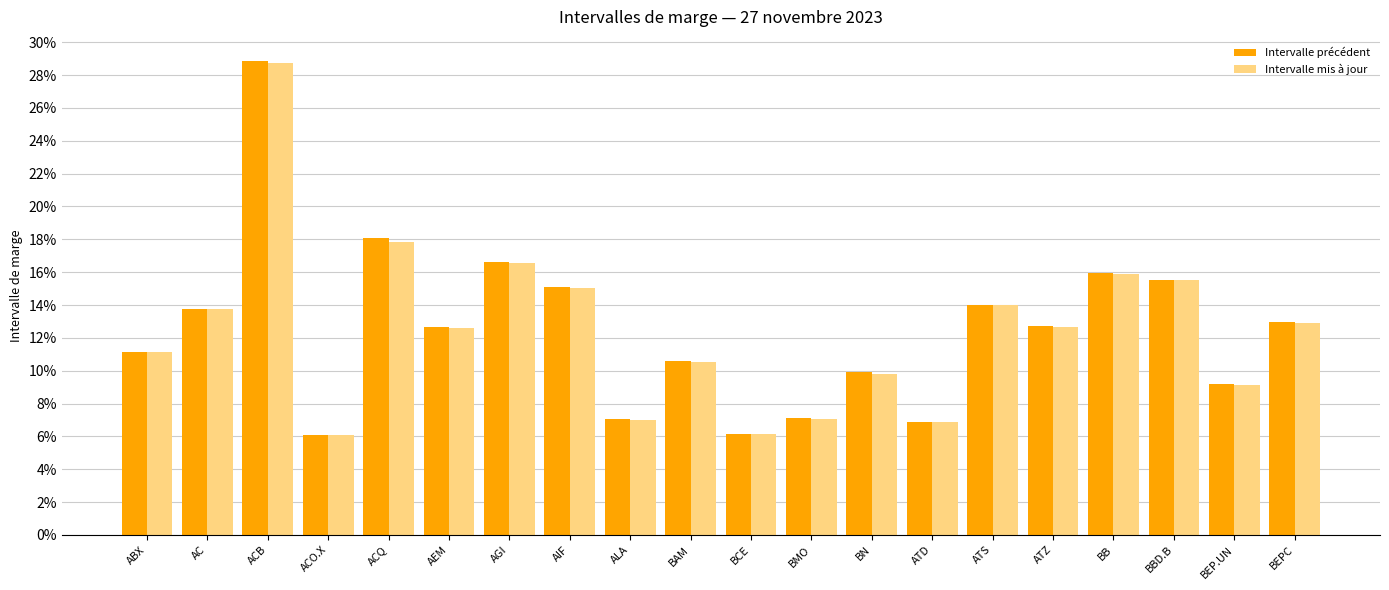

Does the chart contain any negative values?

No